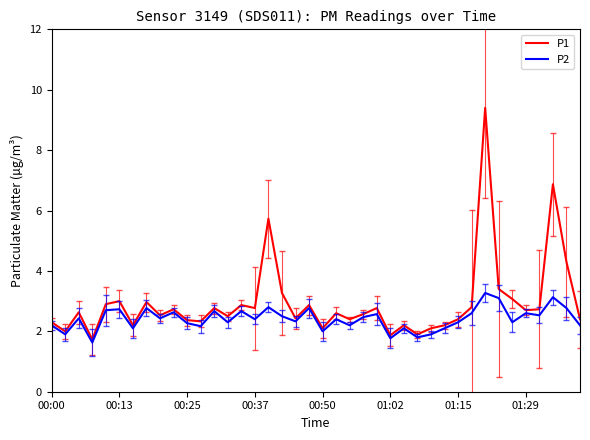

What is the sum of all P2 values?

96.5